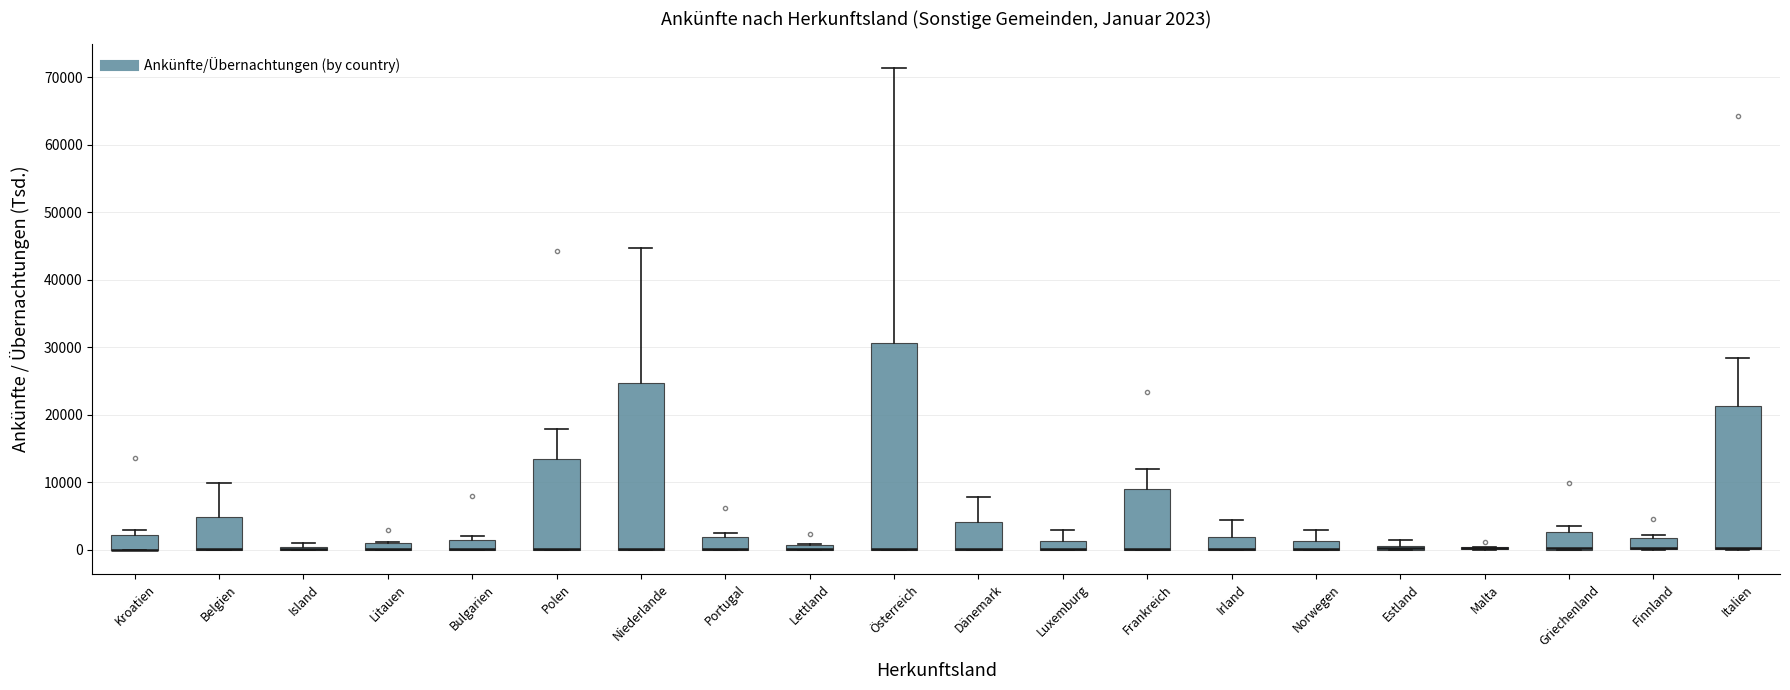

Which box is the tallest, from its lower edge to its upper edge?

Österreich